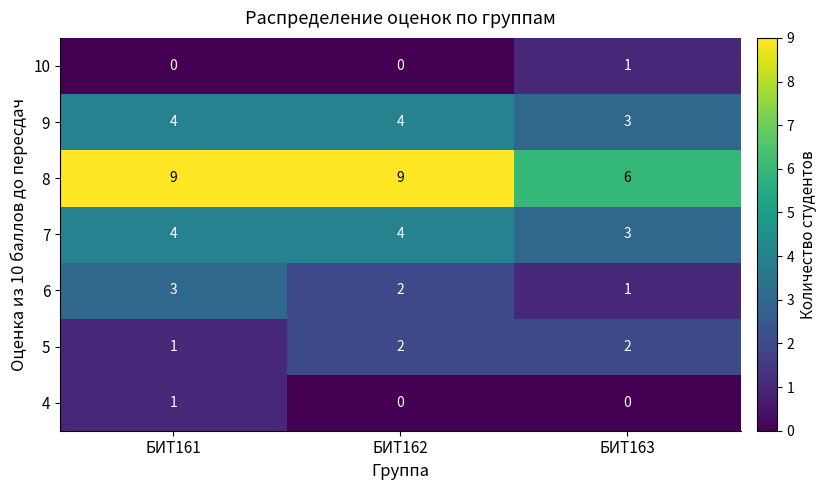

Reading right to left, list all the values displayed in this chart.

10: БИТ163=1	БИТ162=0	БИТ161=0
9: БИТ163=3	БИТ162=4	БИТ161=4
8: БИТ163=6	БИТ162=9	БИТ161=9
7: БИТ163=3	БИТ162=4	БИТ161=4
6: БИТ163=1	БИТ162=2	БИТ161=3
5: БИТ163=2	БИТ162=2	БИТ161=1
4: БИТ163=0	БИТ162=0	БИТ161=1